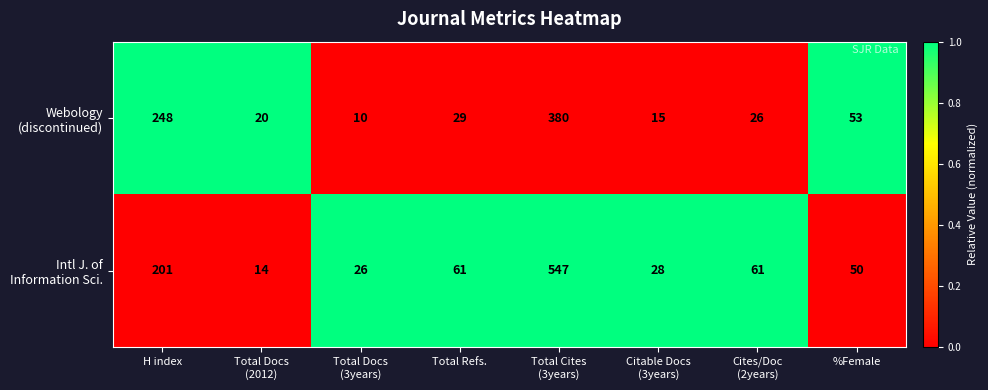

What is the smallest value displayed?

10